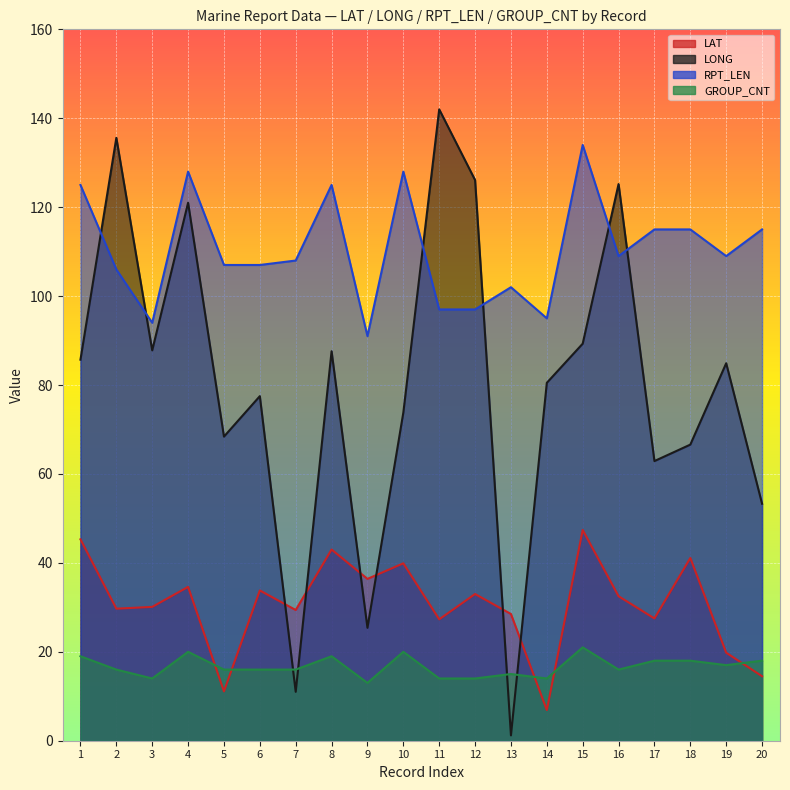

What is the maximum value for GROUP_CNT?

21.0